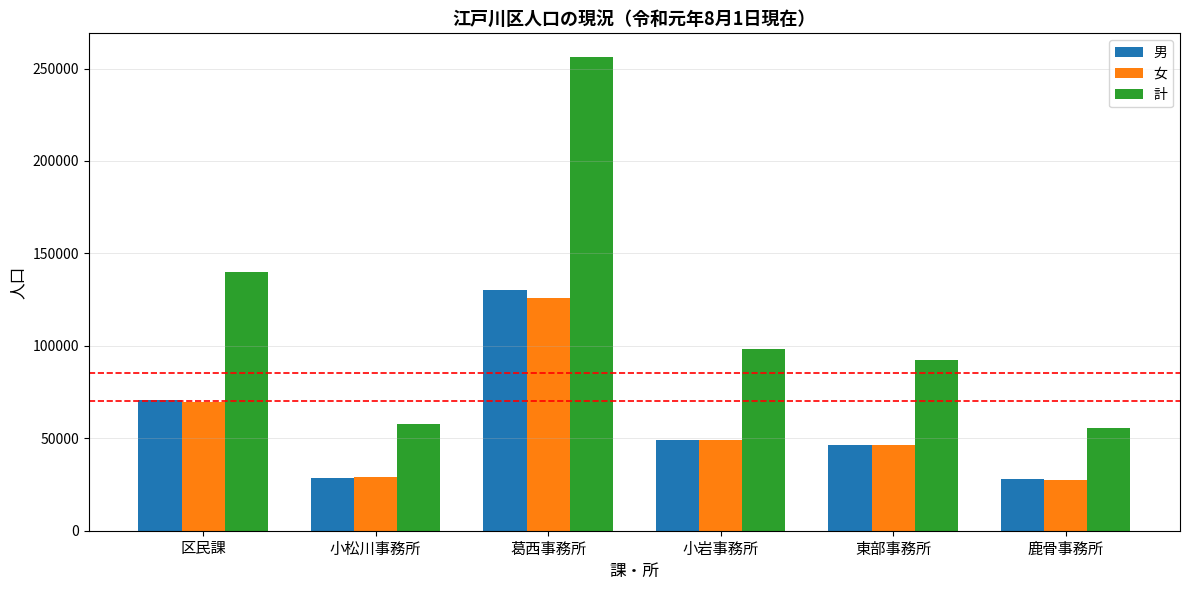

The 女 series shows 29927 at 東部事務所. True or false?

False